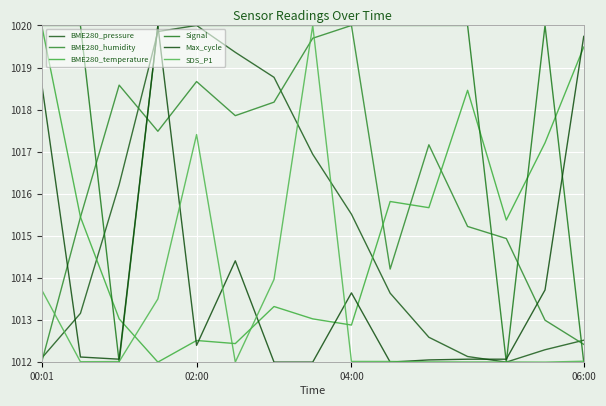

Does the chart display data point markers on the line(s)?

No